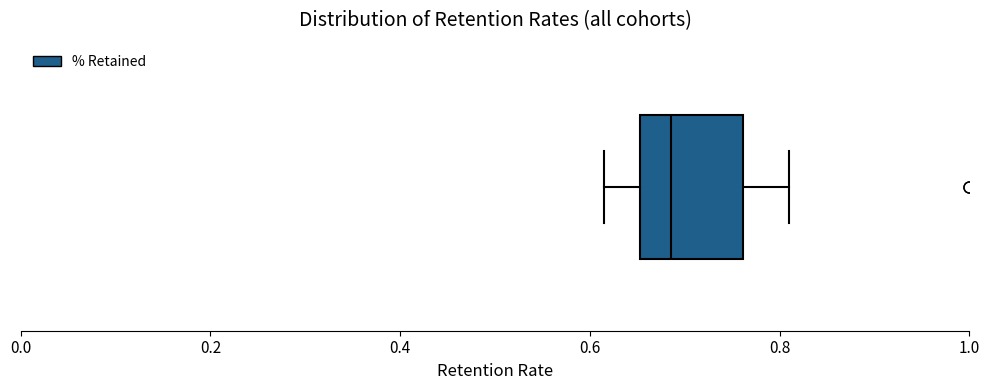

Where does the left whisker of the box end on the x-axis? The values are not printed on the chart, so give them approximately, as read against the axis.

0.62